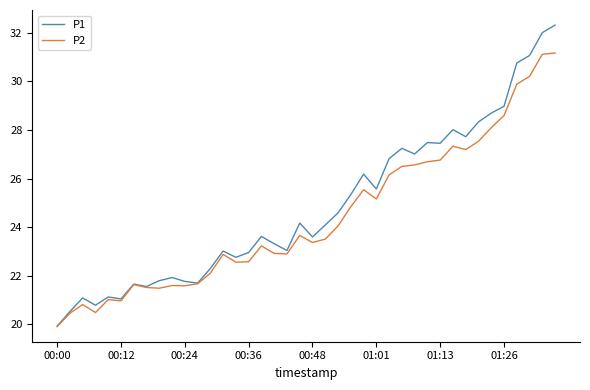

Which series has the largest range (max minus min)?

P1